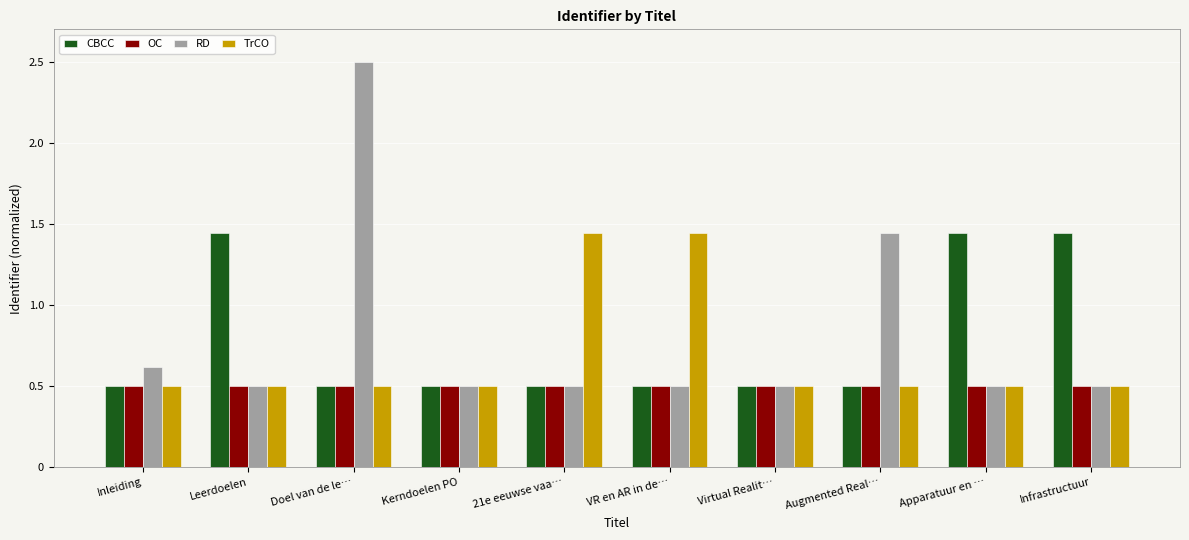

What is the spread (max minus min) of values at Inleiding?

0.1